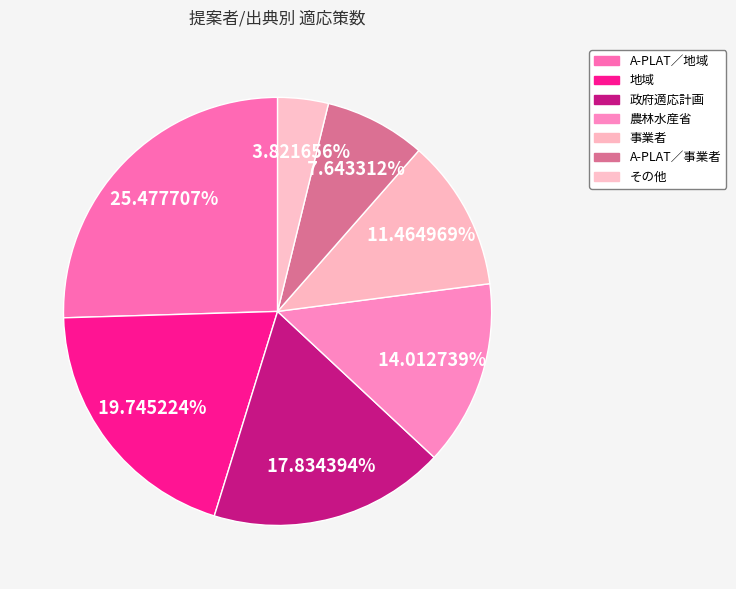

Count the number of slices in the pie.

7